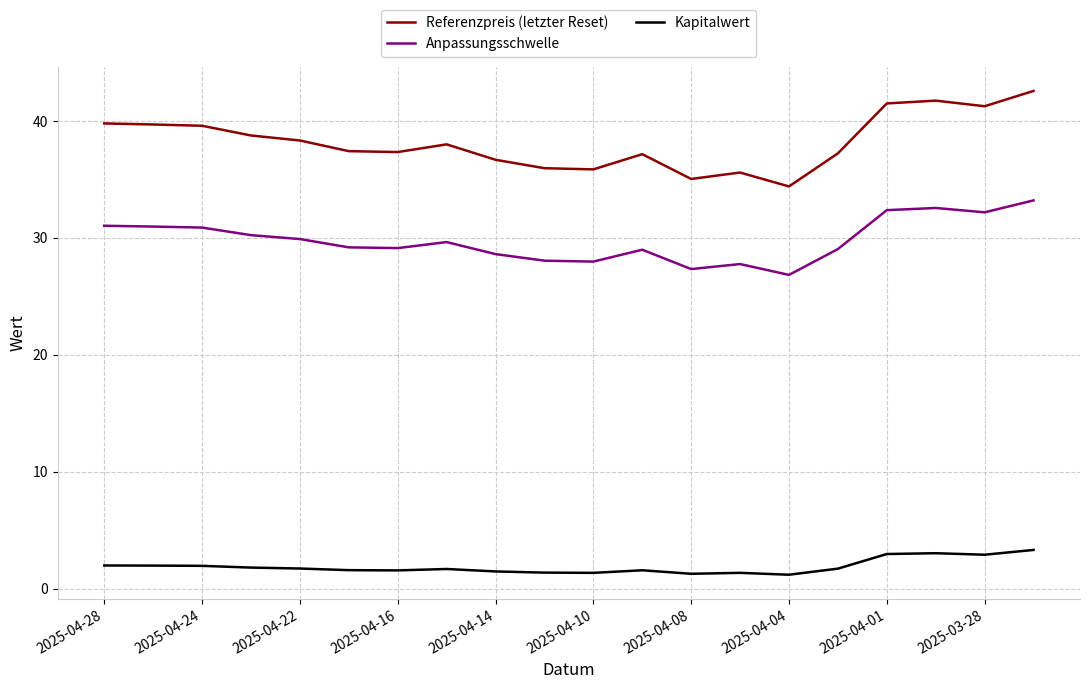

True or false: Anpassungsschwelle and Kapitalwert cross at least once.

False